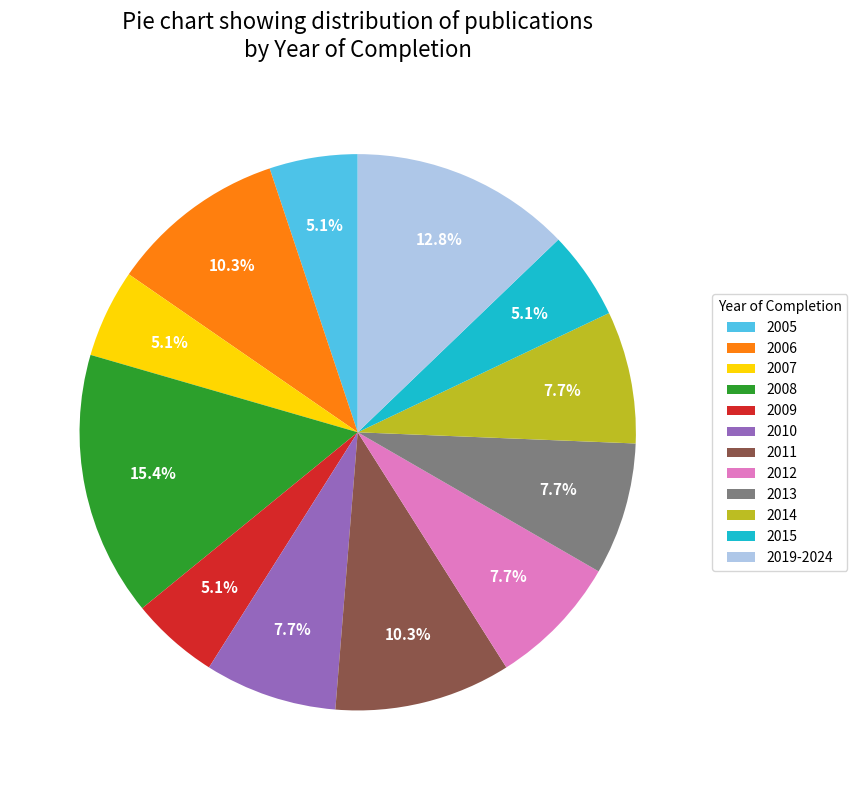

Between 2008 and 2011, which is larger?

2008